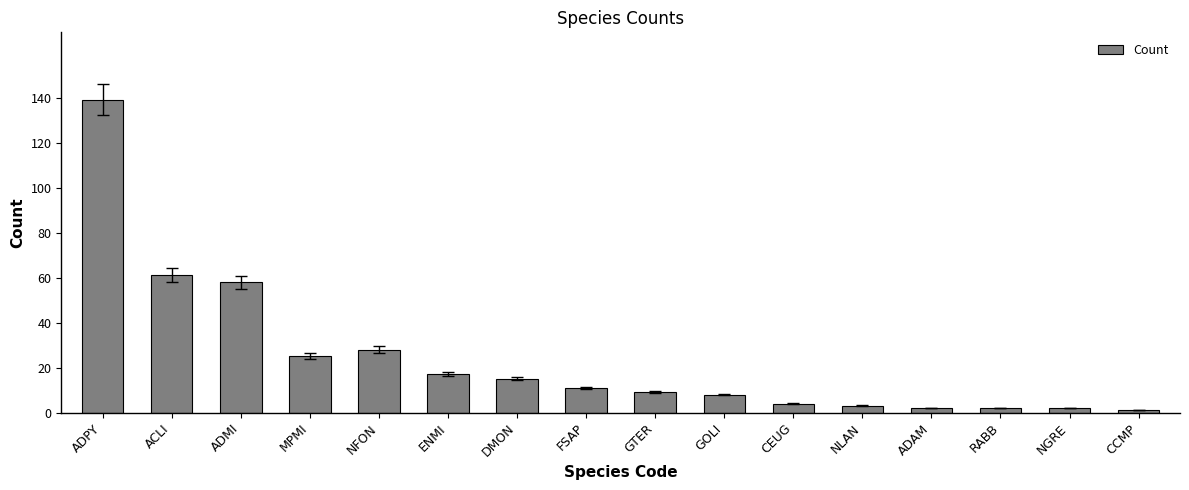

How many categories are shown in the chart?

16